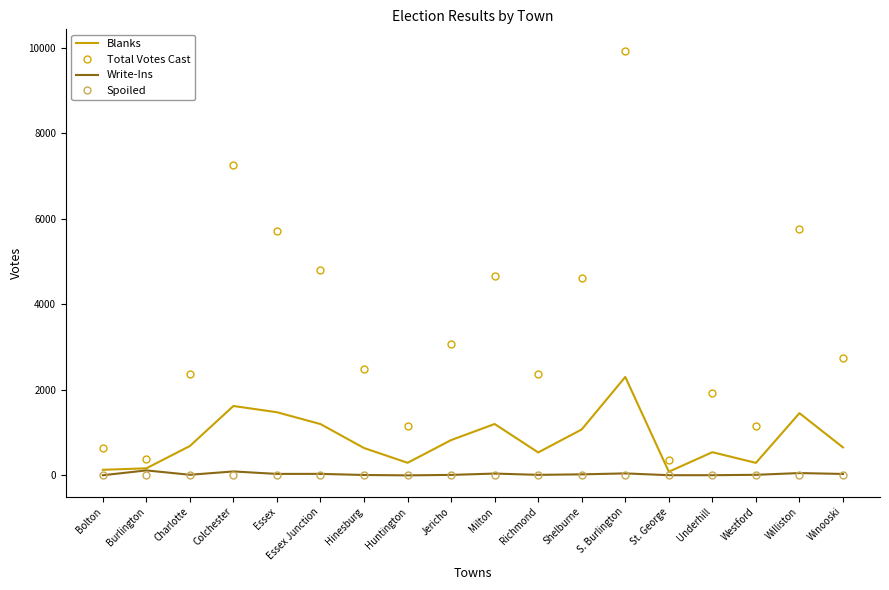

At which category is the sum across all series the highest?

S. Burlington